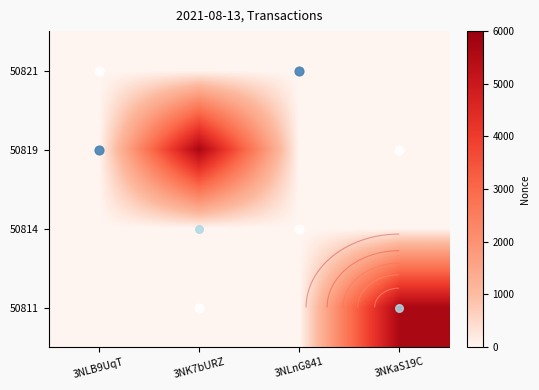

How many values in the 50819 series exceed 0?

1